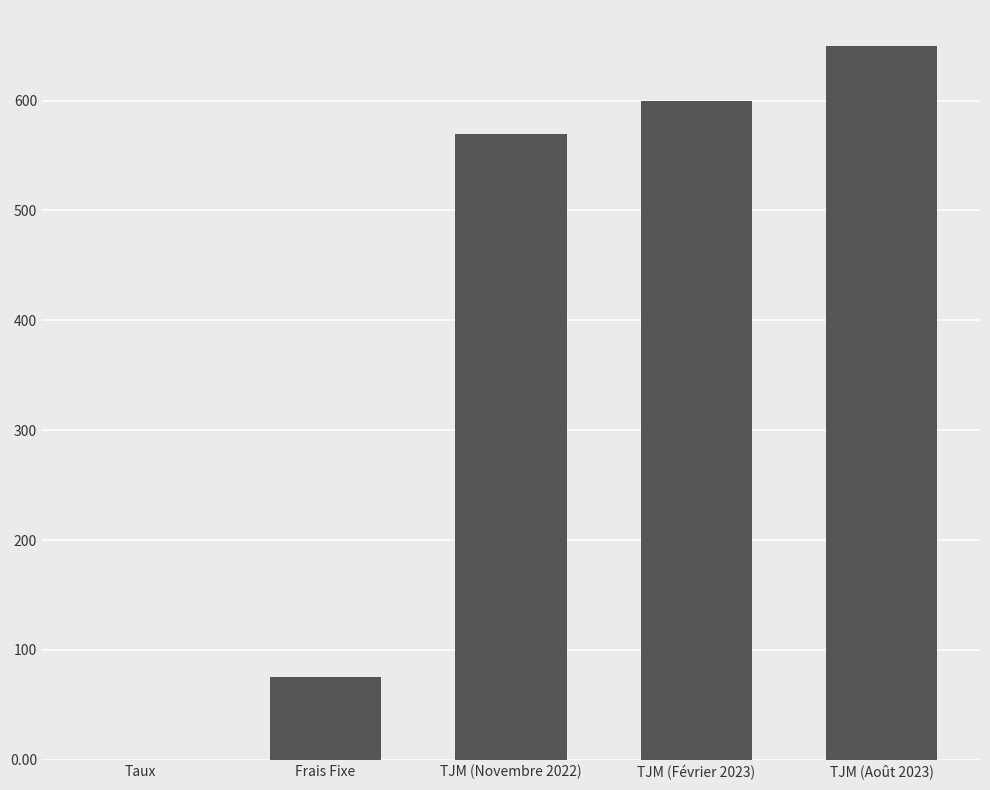

Which label corresponds to the largest value in the chart?

TJM (Août 2023)